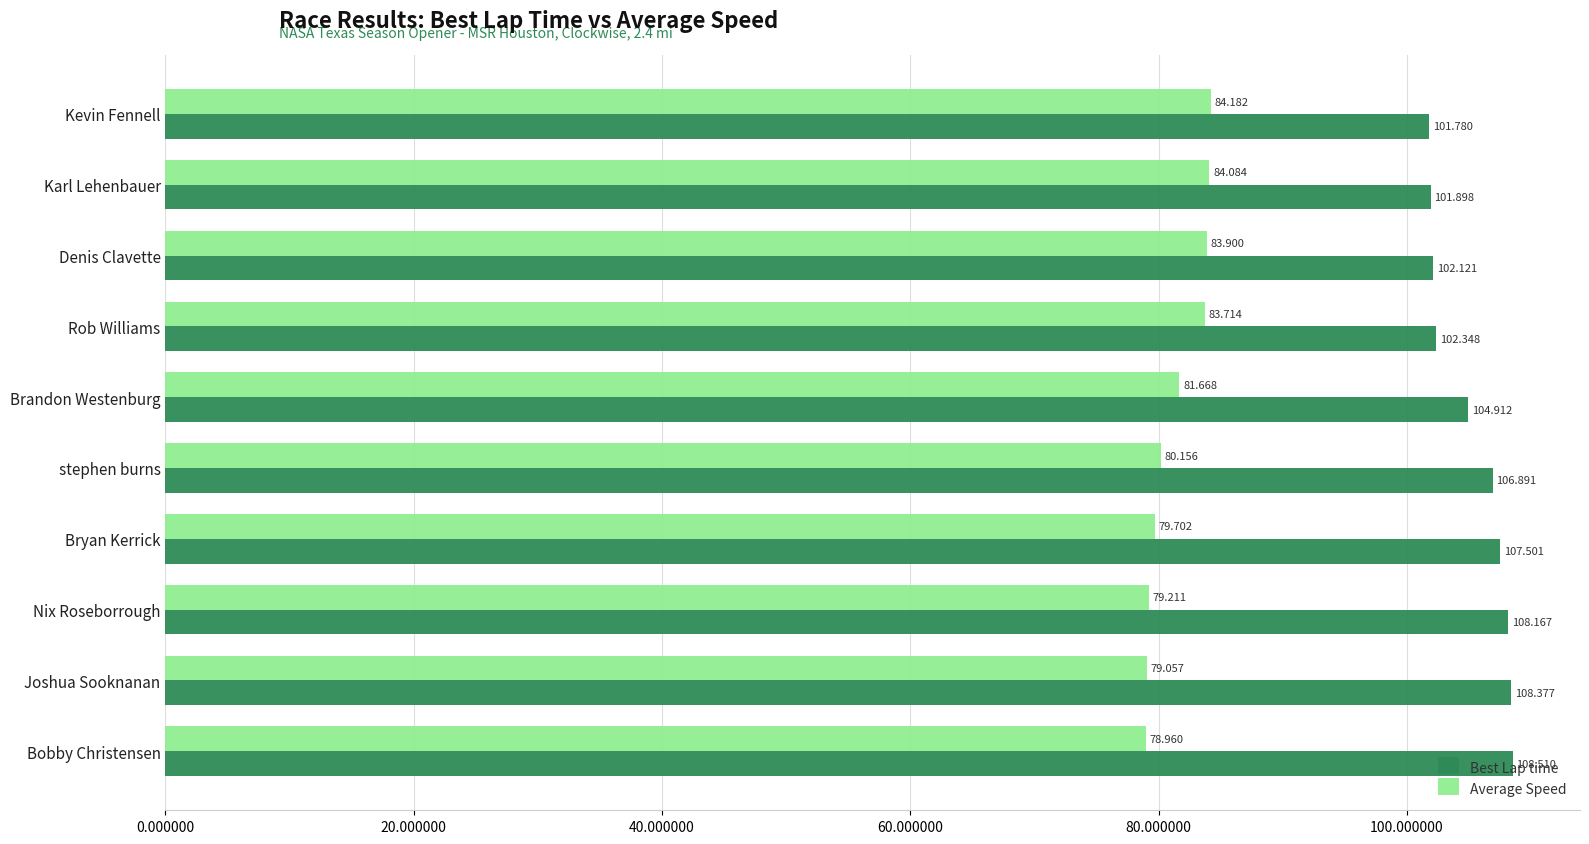

Which label corresponds to the smallest value in the chart?

Bobby Christensen